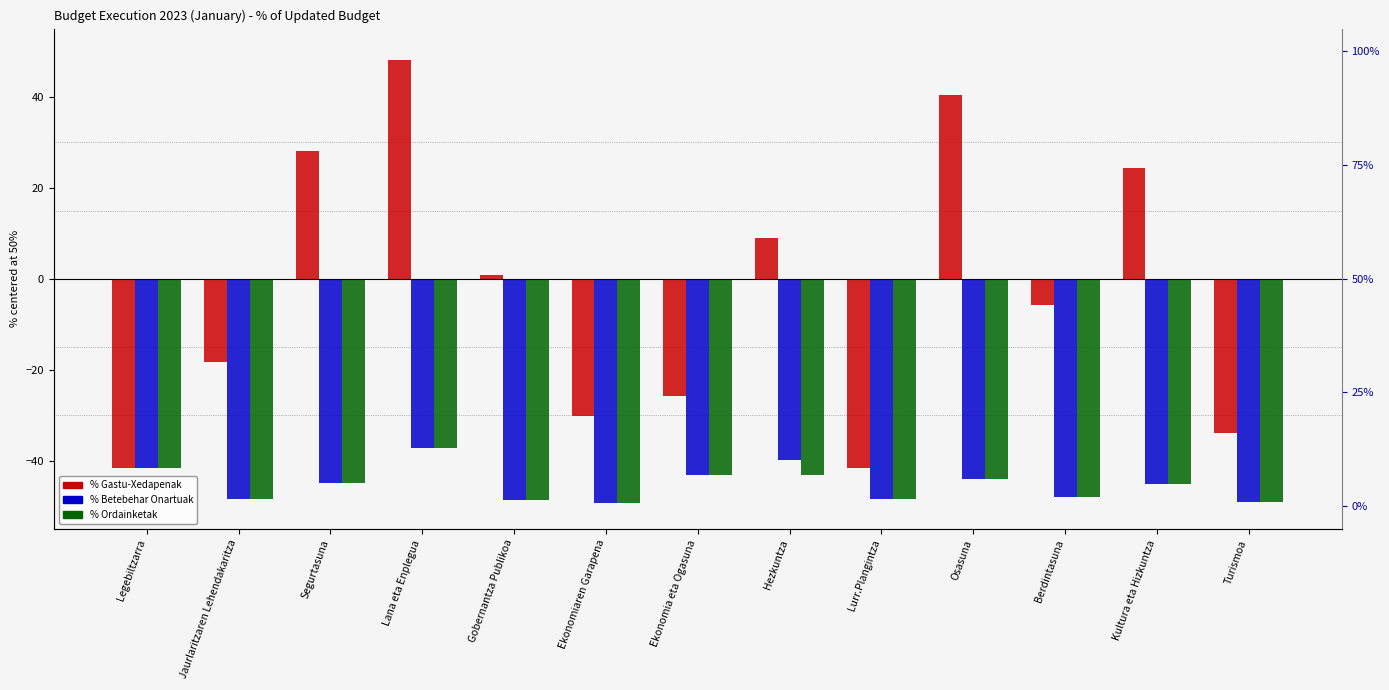

How many values in the Uneko Ekitaldiko % (Gastu-Xedapenak) series exceed -5?

6